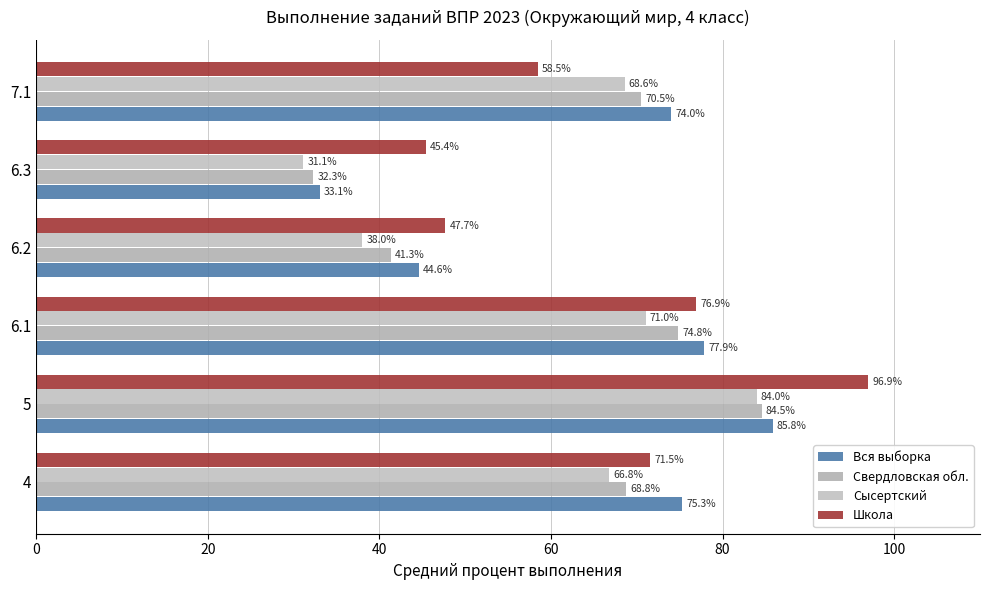

How many categories are shown in the chart?

6